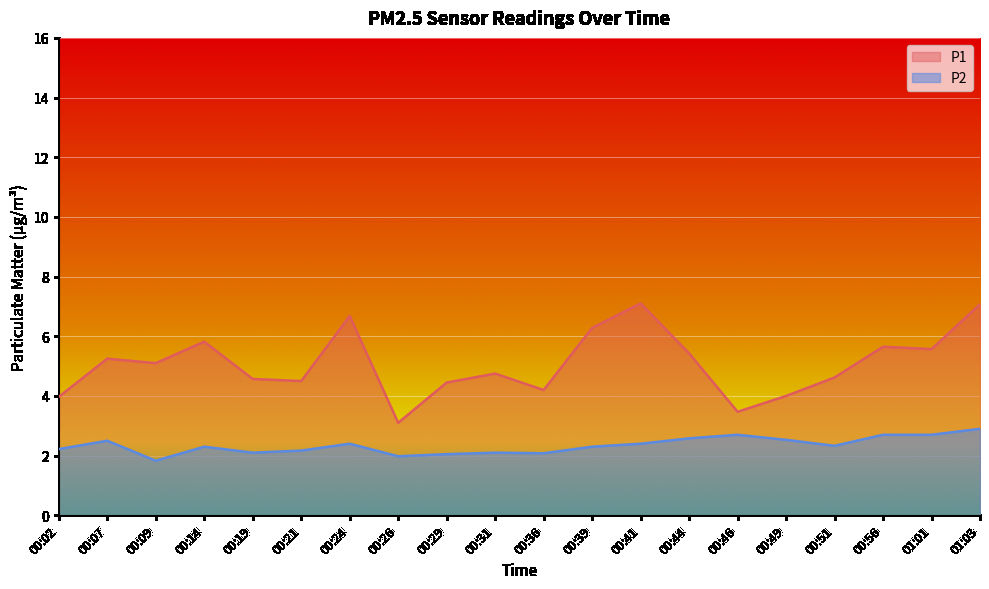

What are all the series names shown in the legend?

P1, P2